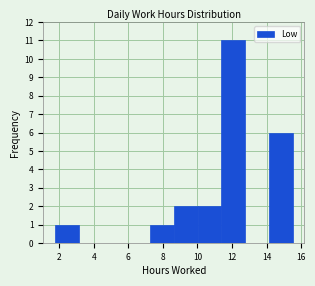

Reading left to right, list every bar in this chart as the range it spans on the x-axis followed by its height. Neither the bar edges nor the heights are printed on the chart, so give them approximately, as read against the axes.

1.8 to 3.2: 1
3.2 to 4.6: 0
4.6 to 5.8: 0
5.8 to 7.2: 0
7.2 to 8.6: 1
8.6 to 10.0: 2
10.0 to 11.4: 2
11.4 to 12.8: 11
12.8 to 14.2: 0
14.2 to 15.6: 6